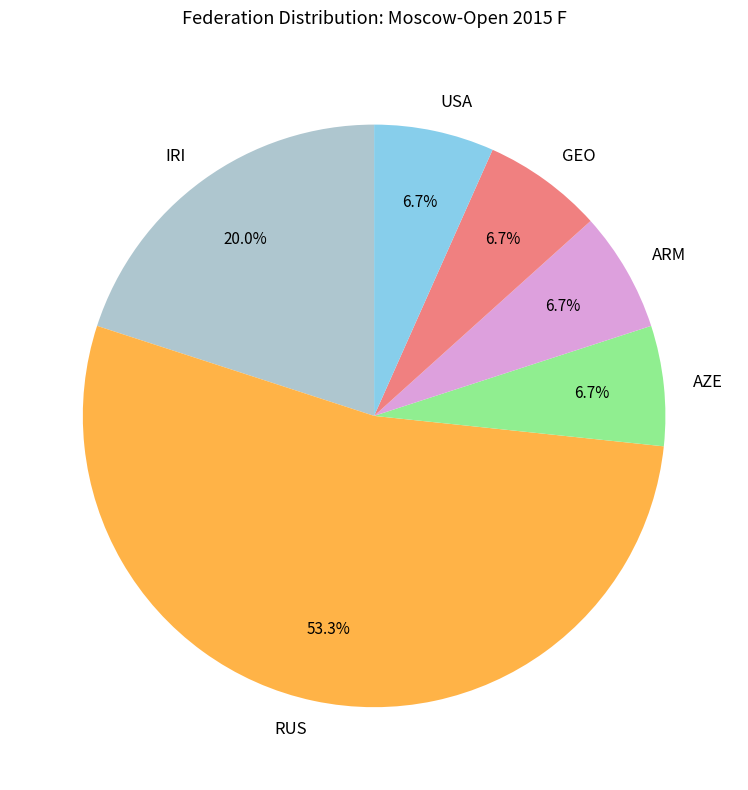

Is RUS the majority of the pie?

Yes